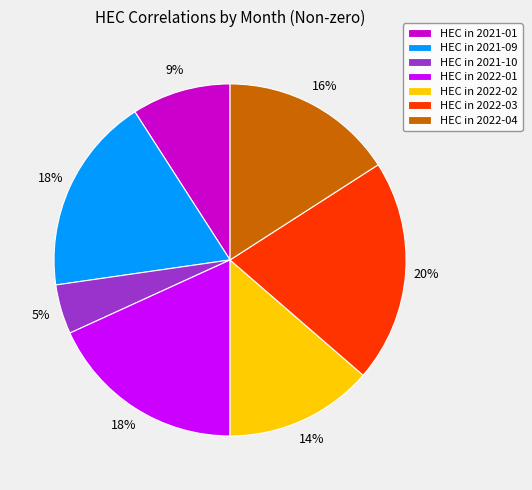

To the nearest percent, what is the difference between the HEC in 2021-01 and HEC in 2022-04 slice percentages?

7%